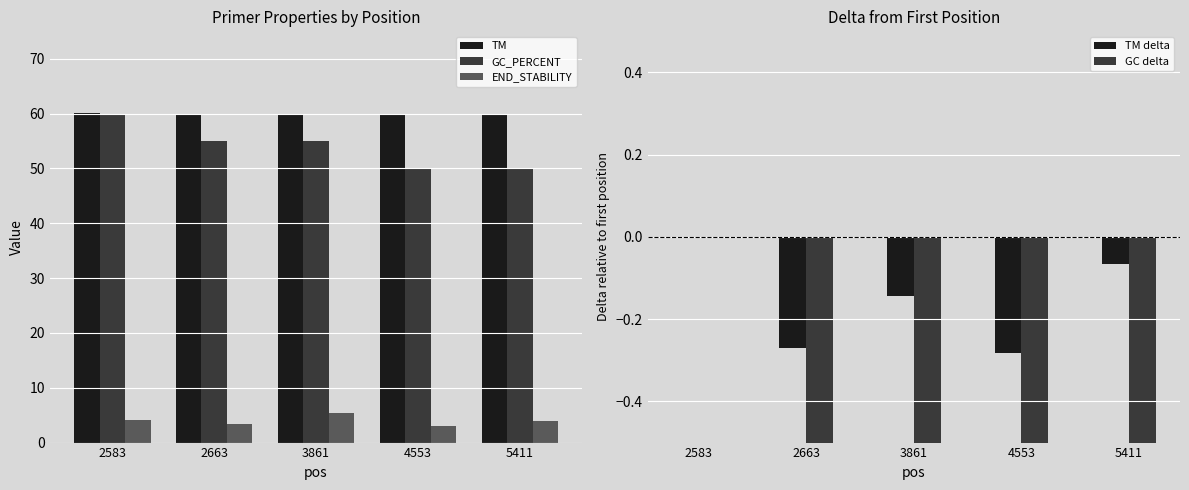

How many distinct data groups are displayed?

3